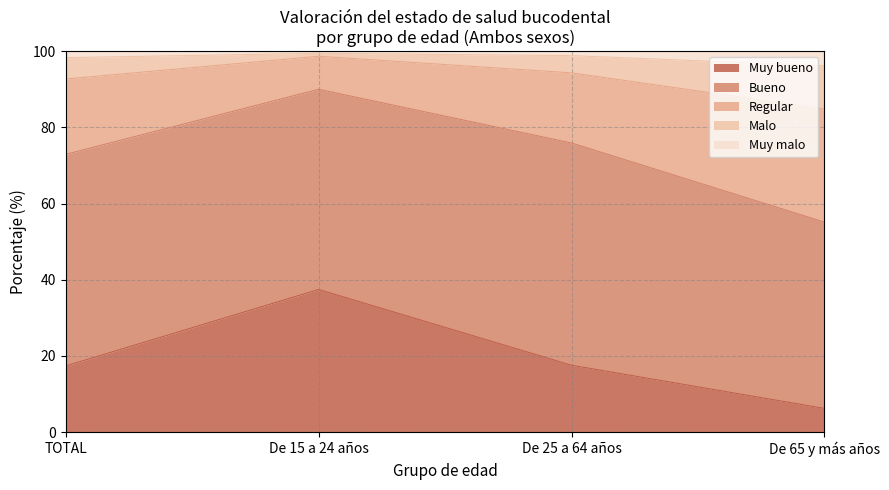

What is the lowest value of the Muy bueno series?

6.2